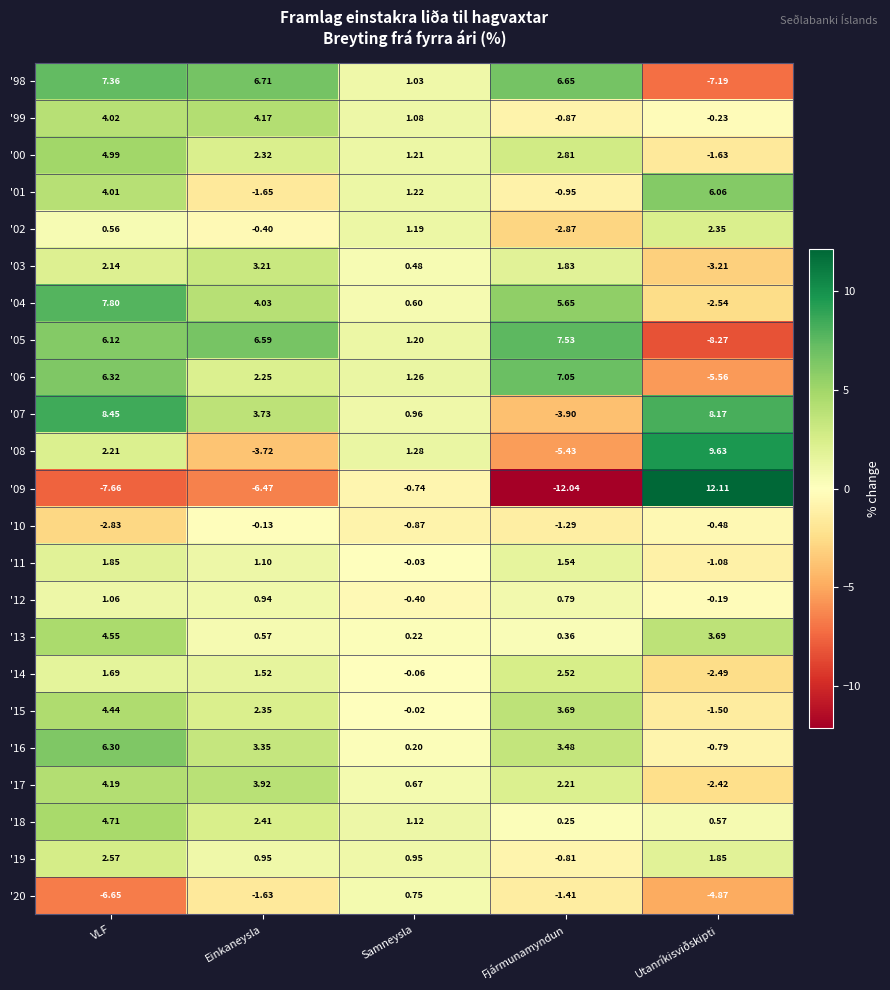

Which category has the lowest value in the '99 series?

Fjármunamyndun